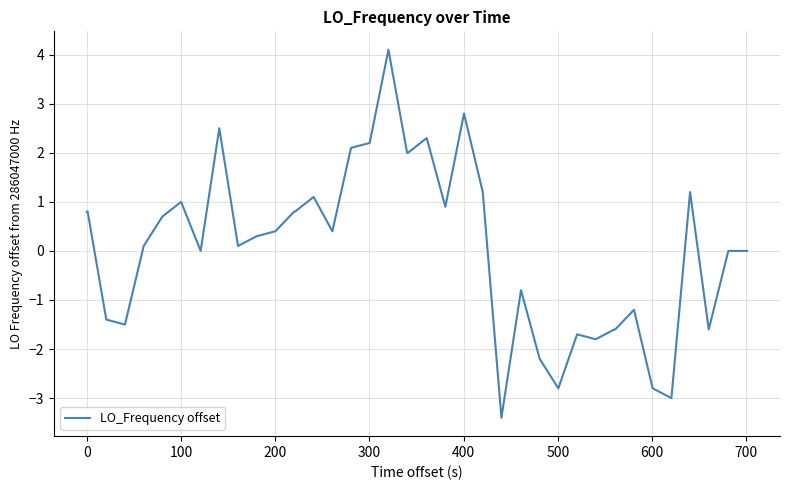

What is the difference between the maximum and minimum values?

7.5